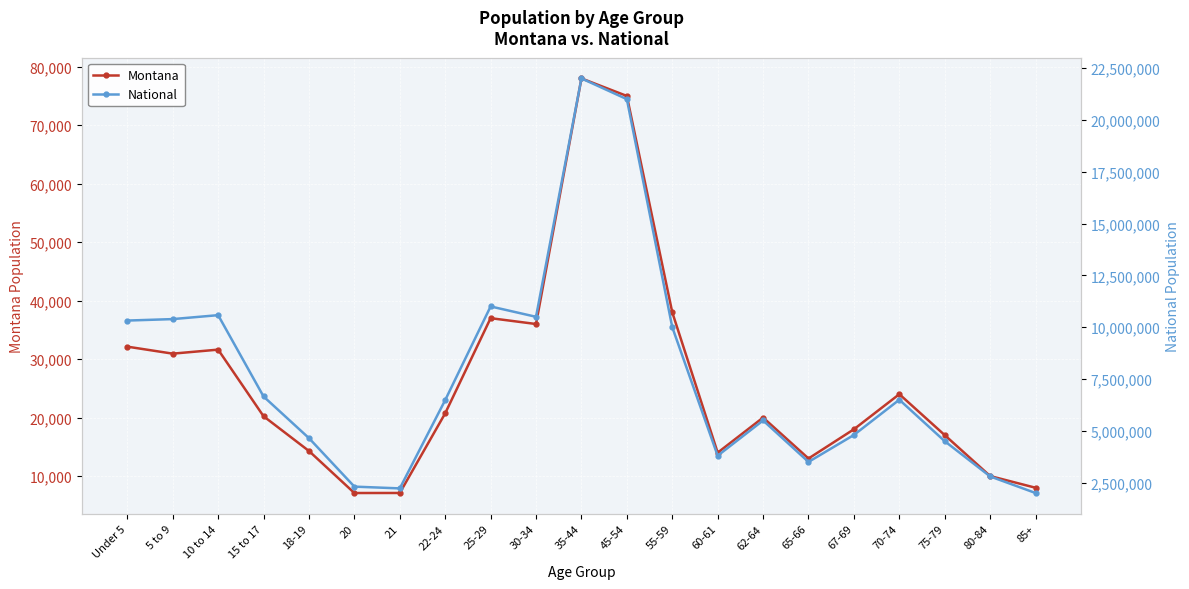

Which has a higher value, 15 to 17 or 22-24?

22-24